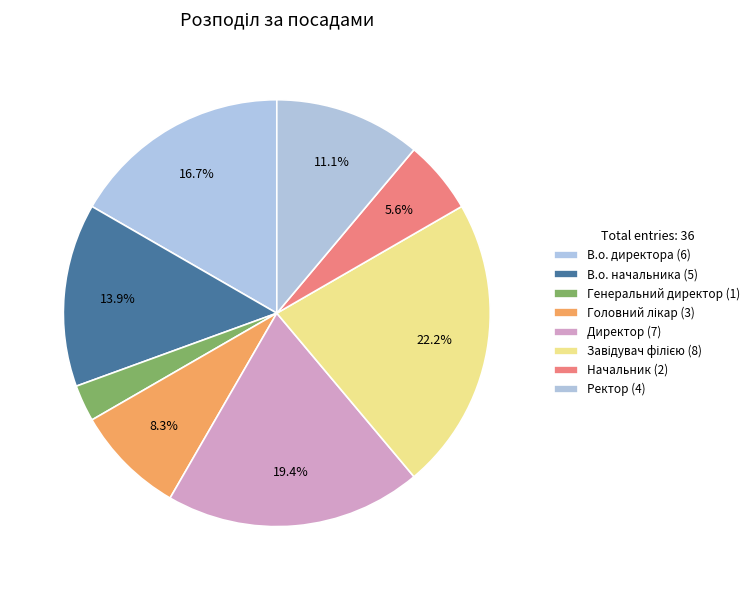

How many segments does this pie chart have?

8